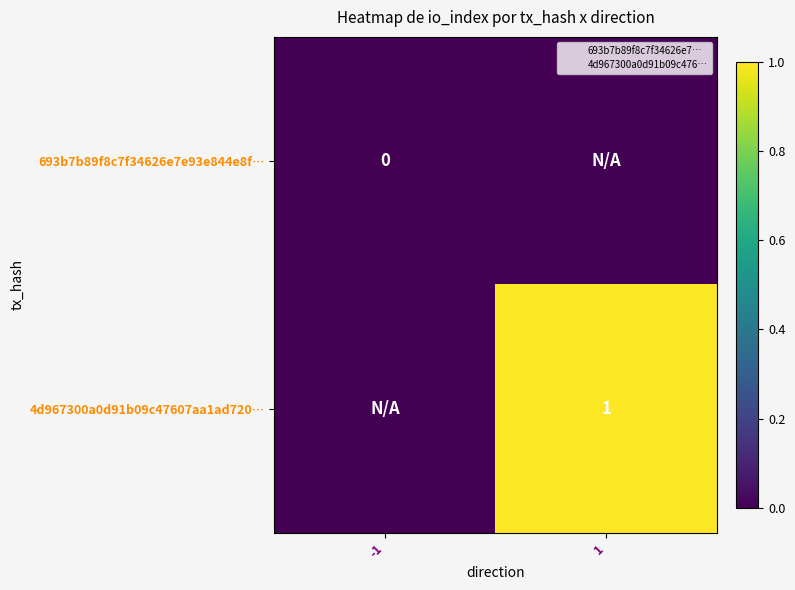

Is the value of 693b7b89f8c7f34626e7e93e844e8f… at -1 greater than the value of 4d967300a0d91b09c47607aa1ad720… at 1?

No